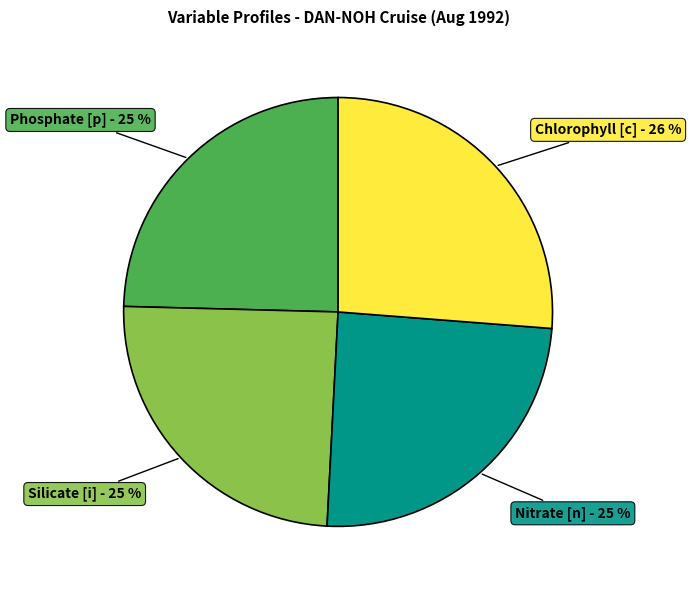

To the nearest percent, what is the average slice percentage?

25%